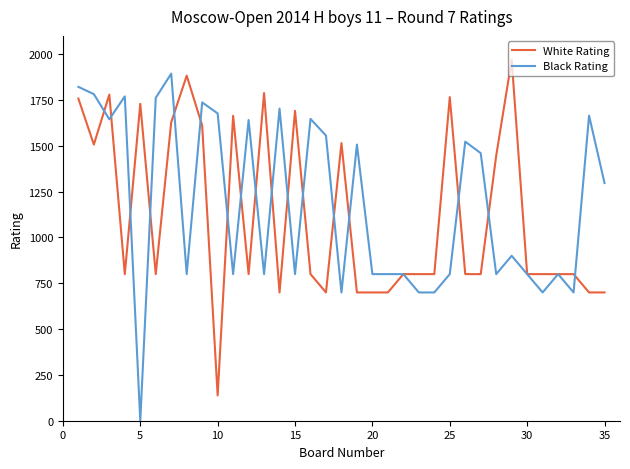

What is the highest value of the Black Rating series?

1894